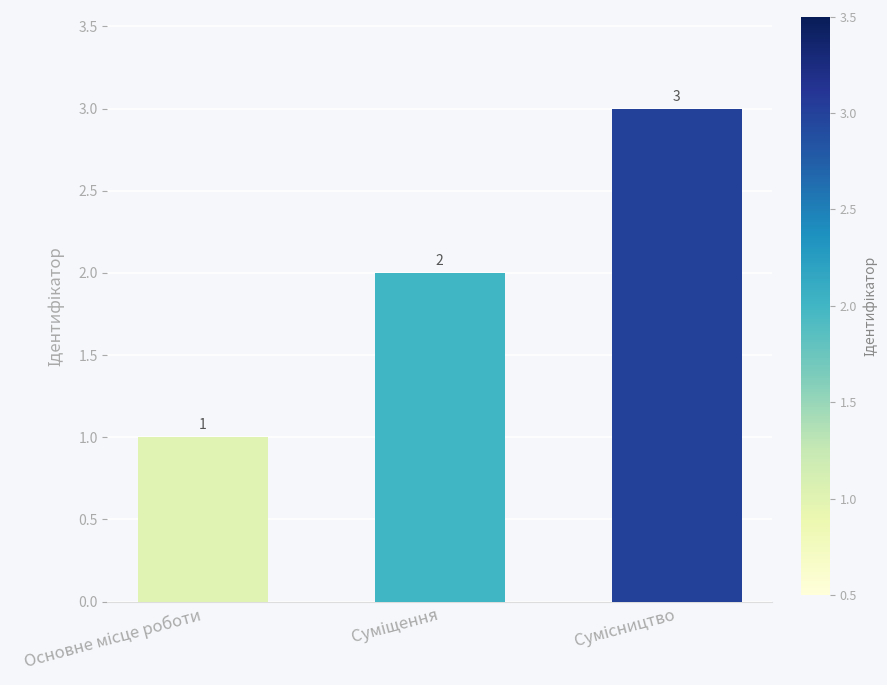

Count the values in the range 1 to 3.

3